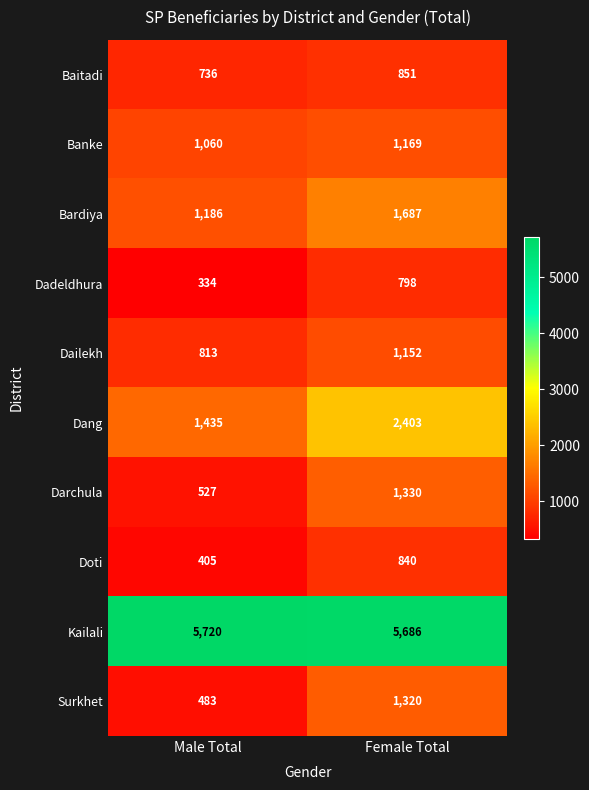

Is it true that Banke equals 1461 at Male Total?

False